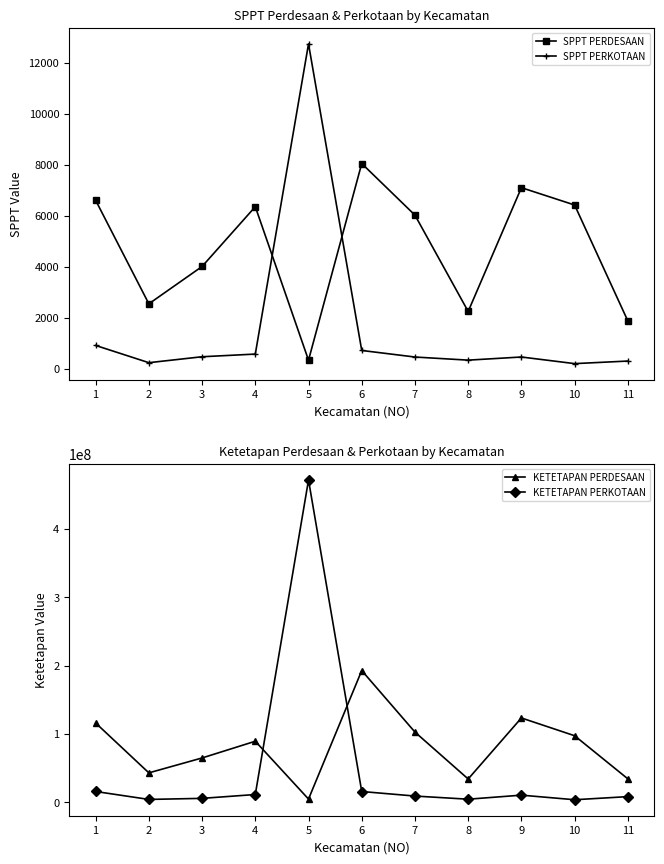

At which category is the sum across all series the highest?

5